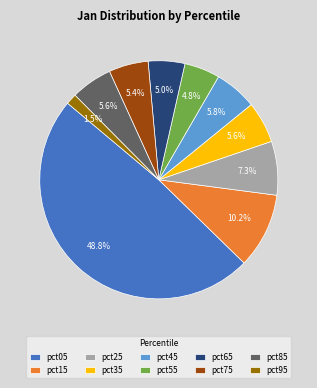

Is pct95 the majority of the pie?

No